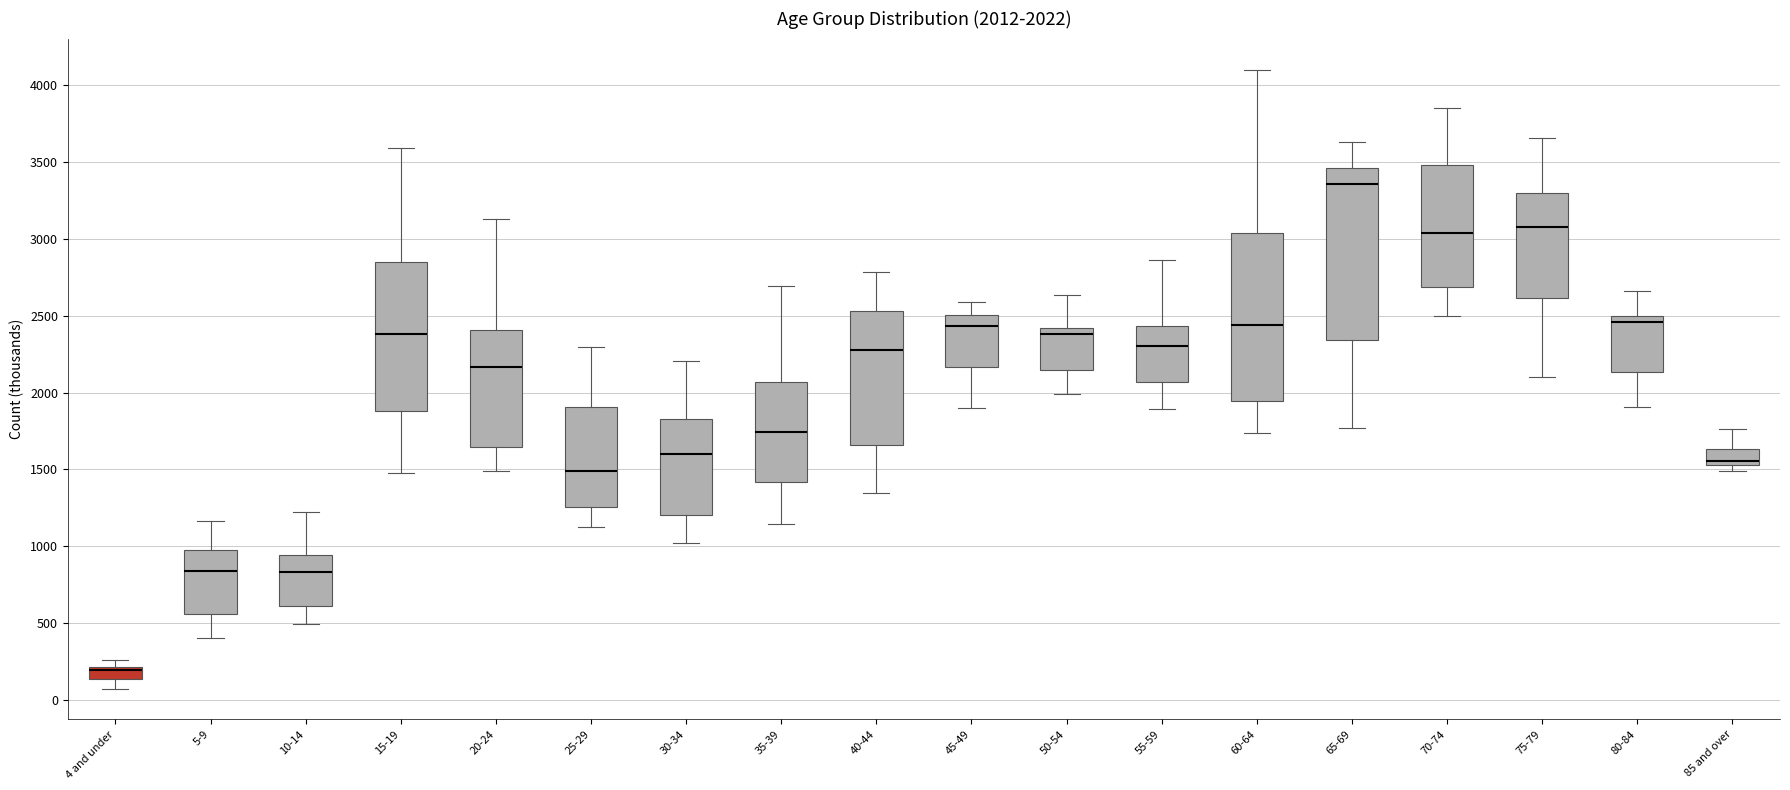

Which box's median line is the highest?

65-69